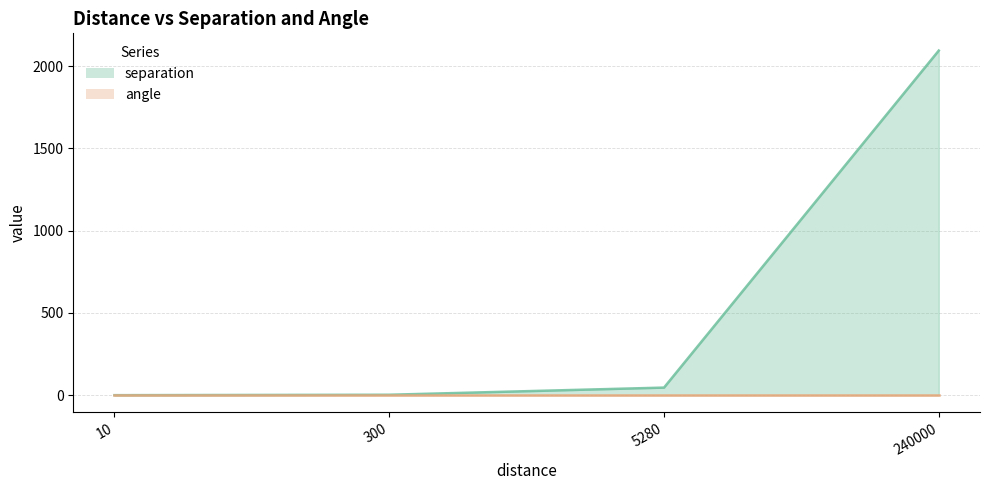

Reading left to right, extract all data points from this chart.

separation line: 10=0.1	300=2.6	5280=46.1	240000=2094.4
angle line: 10=0.5	300=0.5	5280=0.5	240000=0.5